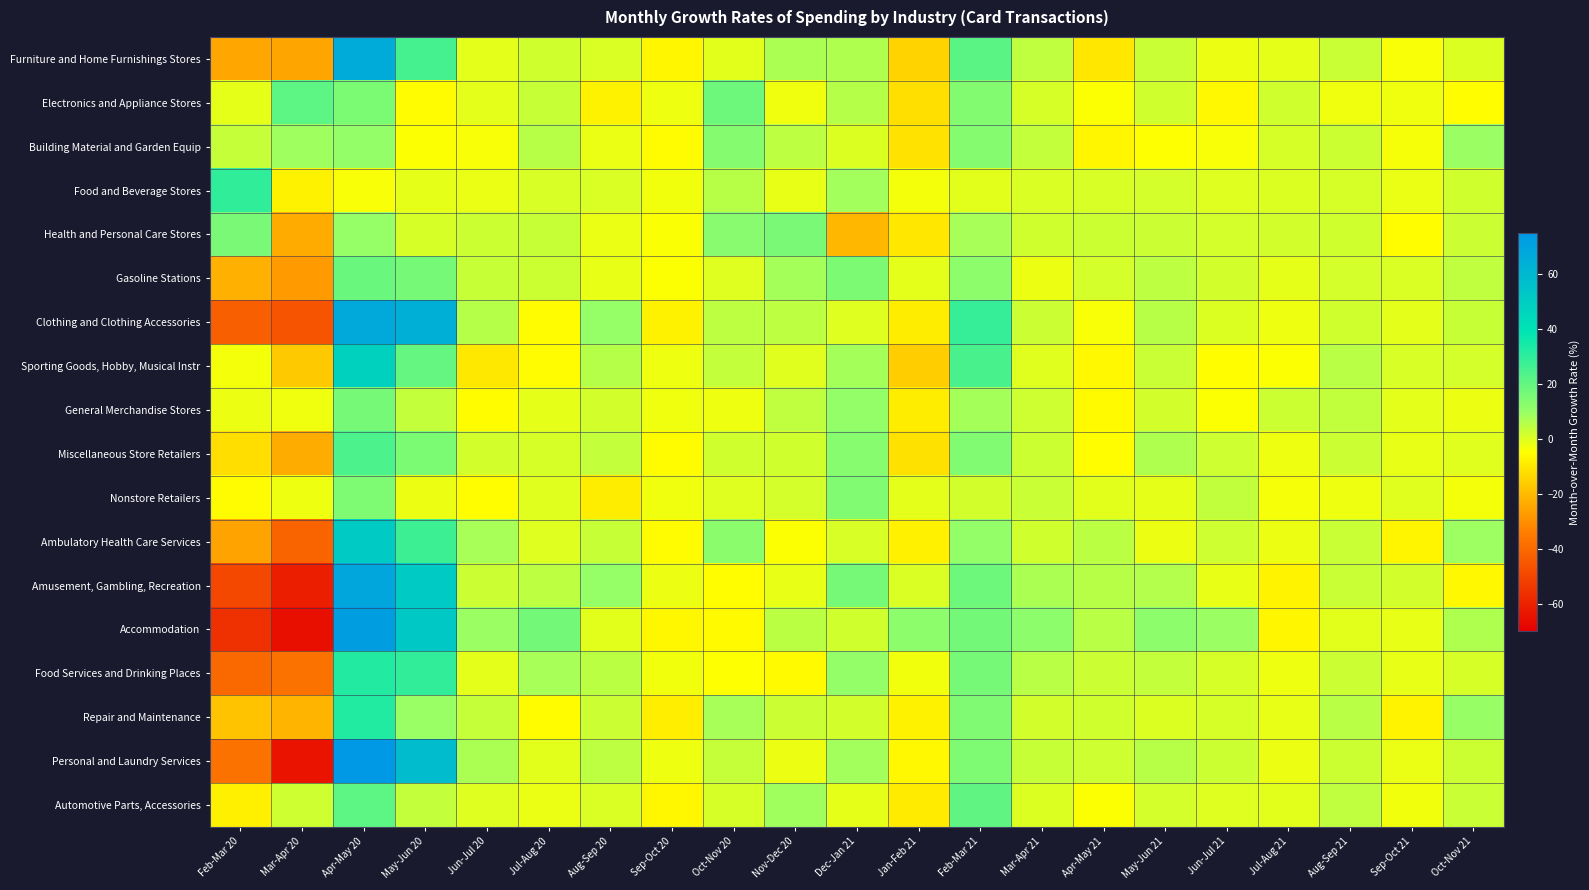

Reading left to right, list all the values displayed in this chart.

Furniture and Home Furnishings Stores: Feb-Mar 20=-24.6	Mar-Apr 20=-25.1	Apr-May 20=66.1	May-Jun 20=25.6	Jun-Jul 20=-1.2	Jul-Aug 20=1.9	Aug-Sep 20=0.3	Sep-Oct 20=-6.7	Oct-Nov 20=-0.6	Nov-Dec 20=7.3	Dec-Jan 21=6.6	Jan-Feb 21=-14.6	Feb-Mar 21=21.5	Mar-Apr 21=4.2	Apr-May 21=-10.2	May-Jun 21=2.8	Jun-Jul 21=-2.3	Jul-Aug 21=-1.4	Aug-Sep 21=2.9	Sep-Oct 21=-3.9	Oct-Nov 21=0.1
Electronics and Appliance Stores: Feb-Mar 20=-1.3	Mar-Apr 20=21.0	Apr-May 20=15.5	May-Jun 20=-5.5	Jun-Jul 20=-0.9	Jul-Aug 20=3.2	Aug-Sep 20=-7.5	Sep-Oct 20=-2.5	Oct-Nov 20=17.9	Nov-Dec 20=-2.6	Dec-Jan 21=5.7	Jan-Feb 21=-11.9	Feb-Mar 21=14.0	Mar-Apr 21=0.9	Apr-May 21=-4.4	May-Jun 21=1.8	Jun-Jul 21=-6.0	Jul-Aug 21=1.8	Aug-Sep 21=-2.6	Sep-Oct 21=-2.7	Oct-Nov 21=-5.1
Building Material and Garden Equip: Feb-Mar 20=3.5	Mar-Apr 20=8.9	Apr-May 20=10.5	May-Jun 20=-4.5	Jun-Jul 20=-3.9	Jul-Aug 20=5.5	Aug-Sep 20=-1.9	Sep-Oct 20=-5.5	Oct-Nov 20=13.5	Nov-Dec 20=4.6	Dec-Jan 21=0.1	Jan-Feb 21=-11.3	Feb-Mar 21=13.4	Mar-Apr 21=3.8	Apr-May 21=-6.7	May-Jun 21=-4.8	Jun-Jul 21=-4.0	Jul-Aug 21=1.0	Aug-Sep 21=2.4	Sep-Oct 21=-3.5	Oct-Nov 21=9.4
Food and Beverage Stores: Feb-Mar 20=29.5	Mar-Apr 20=-7.5	Apr-May 20=-3.8	May-Jun 20=-1.4	Jun-Jul 20=-1.9	Jul-Aug 20=0.5	Aug-Sep 20=0.3	Sep-Oct 20=-3.2	Oct-Nov 20=5.5	Nov-Dec 20=-1.5	Dec-Jan 21=8.4	Jan-Feb 21=-3.4	Feb-Mar 21=-0.7	Mar-Apr 21=0.5	Apr-May 21=0.7	May-Jun 21=1.2	Jun-Jul 21=-0.1	Jul-Aug 21=0.1	Aug-Sep 21=1.1	Sep-Oct 21=-1.9	Oct-Nov 21=1.7
Health and Personal Care Stores: Feb-Mar 20=15.7	Mar-Apr 20=-23.7	Apr-May 20=10.3	May-Jun 20=0.9	Jun-Jul 20=2.3	Jul-Aug 20=3.1	Aug-Sep 20=-1.8	Sep-Oct 20=-4.2	Oct-Nov 20=13.0	Nov-Dec 20=15.6	Dec-Jan 21=-20.8	Jan-Feb 21=-10.2	Feb-Mar 21=7.8	Mar-Apr 21=1.8	Apr-May 21=2.4	May-Jun 21=2.6	Jun-Jul 21=1.2	Jul-Aug 21=1.4	Aug-Sep 21=1.9	Sep-Oct 21=-5.1	Oct-Nov 21=2.7
Gasoline Stations: Feb-Mar 20=-22.6	Mar-Apr 20=-27.8	Apr-May 20=18.8	May-Jun 20=16.1	Jun-Jul 20=3.3	Jul-Aug 20=2.5	Aug-Sep 20=-1.6	Sep-Oct 20=-4.5	Oct-Nov 20=-0.1	Nov-Dec 20=7.9	Dec-Jan 21=15.1	Jan-Feb 21=-1.0	Feb-Mar 21=11.6	Mar-Apr 21=-2.2	Apr-May 21=1.3	May-Jun 21=4.5	Jun-Jul 21=1.6	Jul-Aug 21=-1.4	Aug-Sep 21=1.2	Sep-Oct 21=0.3	Oct-Nov 21=4.3
Clothing and Clothing Accessories: Feb-Mar 20=-42.7	Mar-Apr 20=-45.8	Apr-May 20=67.1	May-Jun 20=64.3	Jun-Jul 20=5.9	Jul-Aug 20=-5.7	Aug-Sep 20=10.2	Sep-Oct 20=-7.7	Oct-Nov 20=4.5	Nov-Dec 20=4.5	Dec-Jan 21=-0.2	Jan-Feb 21=-8.6	Feb-Mar 21=28.5	Mar-Apr 21=2.6	Apr-May 21=-3.8	May-Jun 21=5.6	Jun-Jul 21=0.1	Jul-Aug 21=-2.6	Aug-Sep 21=1.9	Sep-Oct 21=-1.1	Oct-Nov 21=3.1
Sporting Goods, Hobby, Musical Instr: Feb-Mar 20=-3.3	Mar-Apr 20=-16.8	Apr-May 20=47.9	May-Jun 20=19.5	Jun-Jul 20=-9.8	Jul-Aug 20=-5.7	Aug-Sep 20=5.7	Sep-Oct 20=-2.5	Oct-Nov 20=3.8	Nov-Dec 20=-0.4	Dec-Jan 21=7.9	Jan-Feb 21=-16.1	Feb-Mar 21=24.6	Mar-Apr 21=-0.5	Apr-May 21=-6.2	May-Jun 21=2.8	Jun-Jul 21=-5.0	Jul-Aug 21=-4.3	Aug-Sep 21=5.3	Sep-Oct 21=0.6	Oct-Nov 21=1.1
General Merchandise Stores: Feb-Mar 20=-2.2	Mar-Apr 20=-2.8	Apr-May 20=16.3	May-Jun 20=3.9	Jun-Jul 20=-5.4	Jul-Aug 20=-1.2	Aug-Sep 20=1.6	Sep-Oct 20=-2.8	Oct-Nov 20=-2.5	Nov-Dec 20=4.4	Dec-Jan 21=10.8	Jan-Feb 21=-8.6	Feb-Mar 21=7.9	Mar-Apr 21=2.1	Apr-May 21=-5.7	May-Jun 21=1.5	Jun-Jul 21=-4.5	Jul-Aug 21=2.4	Aug-Sep 21=4.0	Sep-Oct 21=-1.0	Oct-Nov 21=-2.2
Miscellaneous Store Retailers: Feb-Mar 20=-12.2	Mar-Apr 20=-23.3	Apr-May 20=24.1	May-Jun 20=15.4	Jun-Jul 20=1.5	Jul-Aug 20=1.0	Aug-Sep 20=3.7	Sep-Oct 20=-5.4	Oct-Nov 20=1.8	Nov-Dec 20=1.7	Dec-Jan 21=13.0	Jan-Feb 21=-11.5	Feb-Mar 21=14.4	Mar-Apr 21=2.3	Apr-May 21=-5.0	May-Jun 21=6.5	Jun-Jul 21=2.1	Jul-Aug 21=-2.4	Aug-Sep 21=2.5	Sep-Oct 21=-1.6	Oct-Nov 21=-0.4
Nonstore Retailers: Feb-Mar 20=-5.6	Mar-Apr 20=-2.5	Apr-May 20=14.7	May-Jun 20=-2.1	Jun-Jul 20=-4.9	Jul-Aug 20=-0.5	Aug-Sep 20=-8.6	Sep-Oct 20=-2.6	Oct-Nov 20=-0.1	Nov-Dec 20=1.2	Dec-Jan 21=14.2	Jan-Feb 21=-1.1	Feb-Mar 21=1.4	Mar-Apr 21=2.9	Apr-May 21=-0.7	May-Jun 21=-1.3	Jun-Jul 21=4.1	Jul-Aug 21=-3.6	Aug-Sep 21=-2.4	Sep-Oct 21=-0.4	Oct-Nov 21=-3.2
Ambulatory Health Care Services: Feb-Mar 20=-25.4	Mar-Apr 20=-41.6	Apr-May 20=51.6	May-Jun 20=27.0	Jun-Jul 20=7.7	Jul-Aug 20=-0.3	Aug-Sep 20=3.3	Sep-Oct 20=-5.5	Oct-Nov 20=12.3	Nov-Dec 20=-4.3	Dec-Jan 21=0.8	Jan-Feb 21=-7.9	Feb-Mar 21=10.5	Mar-Apr 21=1.9	Apr-May 21=5.0	May-Jun 21=-2.2	Jun-Jul 21=2.0	Jul-Aug 21=-2.2	Aug-Sep 21=3.0	Sep-Oct 21=-7.0	Oct-Nov 21=9.1
Amusement, Gambling, Recreation: Feb-Mar 20=-49.2	Mar-Apr 20=-61.0	Apr-May 20=68.7	May-Jun 20=51.3	Jun-Jul 20=2.7	Jul-Aug 20=4.7	Aug-Sep 20=10.3	Sep-Oct 20=-2.3	Oct-Nov 20=-4.9	Nov-Dec 20=-1.6	Dec-Jan 21=16.2	Jan-Feb 21=0.3	Feb-Mar 21=18.0	Mar-Apr 21=7.3	Apr-May 21=5.6	May-Jun 21=6.1	Jun-Jul 21=-1.6	Jul-Aug 21=-7.4	Aug-Sep 21=2.9	Sep-Oct 21=1.4	Oct-Nov 21=-6.2
Accommodation: Feb-Mar 20=-55.9	Mar-Apr 20=-65.6	Apr-May 20=72.0	May-Jun 20=51.9	Jun-Jul 20=9.5	Jul-Aug 20=16.7	Aug-Sep 20=-0.8	Sep-Oct 20=-6.5	Oct-Nov 20=-5.8	Nov-Dec 20=4.8	Dec-Jan 21=1.9	Jan-Feb 21=11.7	Feb-Mar 21=16.7	Mar-Apr 21=12.1	Apr-May 21=5.3	May-Jun 21=12.0	Jun-Jul 21=9.5	Jul-Aug 21=-6.7	Aug-Sep 21=-0.7	Sep-Oct 21=-1.6	Oct-Nov 21=6.5
Food Services and Drinking Places: Feb-Mar 20=-40.1	Mar-Apr 20=-37.3	Apr-May 20=32.1	May-Jun 20=29.4	Jun-Jul 20=-0.9	Jul-Aug 20=7.8	Aug-Sep 20=4.9	Sep-Oct 20=-3.0	Oct-Nov 20=-4.8	Nov-Dec 20=-5.9	Dec-Jan 21=10.5	Jan-Feb 21=-2.9	Feb-Mar 21=16.6	Mar-Apr 21=5.3	Apr-May 21=2.6	May-Jun 21=3.8	Jun-Jul 21=0.9	Jul-Aug 21=-2.5	Aug-Sep 21=2.7	Sep-Oct 21=-1.5	Oct-Nov 21=1.0
Repair and Maintenance: Feb-Mar 20=-18.3	Mar-Apr 20=-21.8	Apr-May 20=32.3	May-Jun 20=9.6	Jun-Jul 20=3.4	Jul-Aug 20=-5.2	Aug-Sep 20=2.7	Sep-Oct 20=-8.3	Oct-Nov 20=7.9	Nov-Dec 20=2.6	Dec-Jan 21=1.6	Jan-Feb 21=-7.6	Feb-Mar 21=14.4	Mar-Apr 21=1.5	Apr-May 21=1.8	May-Jun 21=0.0	Jun-Jul 21=1.1	Jul-Aug 21=-1.7	Aug-Sep 21=5.1	Sep-Oct 21=-7.1	Oct-Nov 21=9.9
Personal and Laundry Services: Feb-Mar 20=-37.3	Mar-Apr 20=-64.1	Apr-May 20=75.4	May-Jun 20=57.8	Jun-Jul 20=7.1	Jul-Aug 20=-0.9	Aug-Sep 20=4.6	Sep-Oct 20=-2.4	Oct-Nov 20=3.5	Nov-Dec 20=-2.3	Dec-Jan 21=8.4	Jan-Feb 21=-6.0	Feb-Mar 21=14.8	Mar-Apr 21=3.2	Apr-May 21=2.0	May-Jun 21=5.5	Jun-Jul 21=2.2	Jul-Aug 21=-2.3	Aug-Sep 21=2.3	Sep-Oct 21=-2.0	Oct-Nov 21=2.4
Automotive Parts, Accessories: Feb-Mar 20=-8.0	Mar-Apr 20=2.1	Apr-May 20=21.0	May-Jun 20=3.9	Jun-Jul 20=-0.1	Jul-Aug 20=-1.9	Aug-Sep 20=0.5	Sep-Oct 20=-6.5	Oct-Nov 20=1.1	Nov-Dec 20=8.5	Dec-Jan 21=-1.4	Jan-Feb 21=-9.4	Feb-Mar 21=20.6	Mar-Apr 21=0.0	Apr-May 21=-4.6	May-Jun 21=1.3	Jun-Jul 21=-0.3	Jul-Aug 21=-0.6	Aug-Sep 21=4.3	Sep-Oct 21=-3.0	Oct-Nov 21=2.9